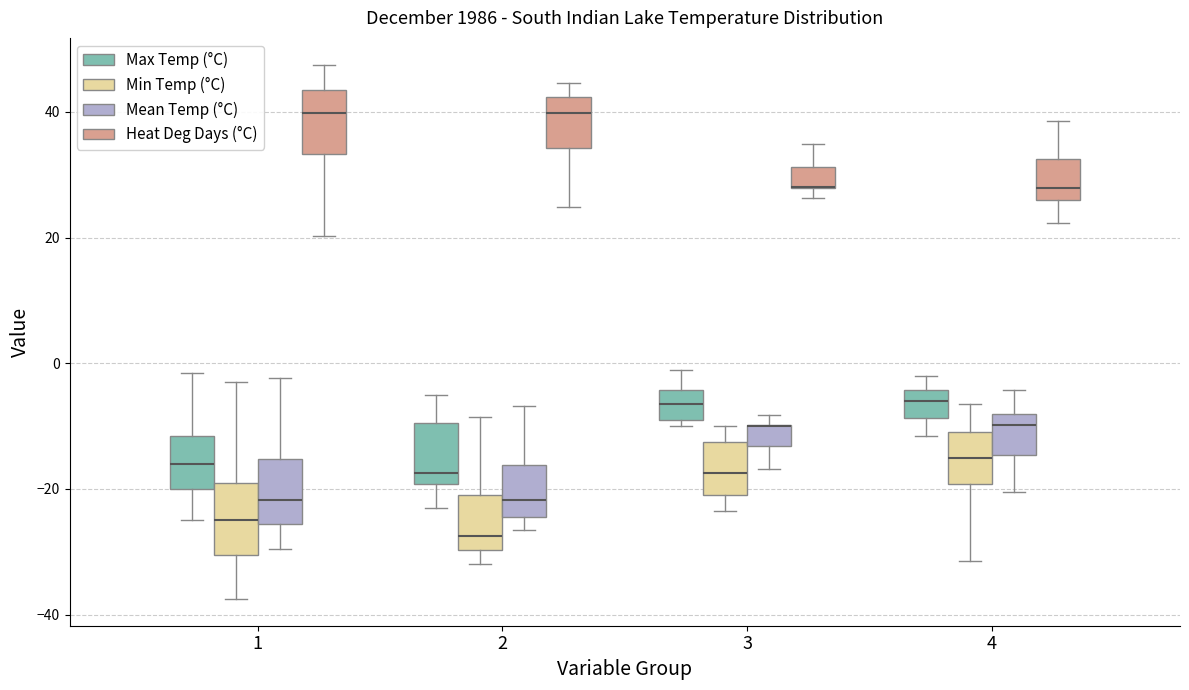

Reading left to right, read every box against the y-axis: the position of its median line, the range the box covers, and the ends of its whiskers. The values are not printed on the chart, so give them approximately, as read against the axis.

1 (Max Temp (°C)): median -16, box -20 to -12, whiskers -24 to -2
1 (Min Temp (°C)): median -24, box -30 to -18, whiskers -38 to -2
1 (Mean Temp (°C)): median -22, box -26 to -16, whiskers -30 to -2
1 (Heat Deg Days (°C)): median 40, box 34 to 44, whiskers 20 to 48
2 (Max Temp (°C)): median -18, box -20 to -10, whiskers -22 to -4
2 (Min Temp (°C)): median -28, box -30 to -20, whiskers -32 to -8
2 (Mean Temp (°C)): median -22, box -24 to -16, whiskers -26 to -6
2 (Heat Deg Days (°C)): median 40, box 34 to 42, whiskers 24 to 44
3 (Max Temp (°C)): median -6, box -8 to -4, whiskers -10 to 0
3 (Min Temp (°C)): median -18, box -20 to -12, whiskers -24 to -10
3 (Mean Temp (°C)): median -10 (drawn on the box's upper edge), box -14 to -10, whiskers -16 to -8
3 (Heat Deg Days (°C)): median 28 (drawn on the box's lower edge), box 28 to 32, whiskers 26 to 34
4 (Max Temp (°C)): median -6, box -8 to -4, whiskers -12 to -2
4 (Min Temp (°C)): median -14, box -20 to -10, whiskers -32 to -6
4 (Mean Temp (°C)): median -10, box -14 to -8, whiskers -20 to -4
4 (Heat Deg Days (°C)): median 28, box 26 to 32, whiskers 22 to 38